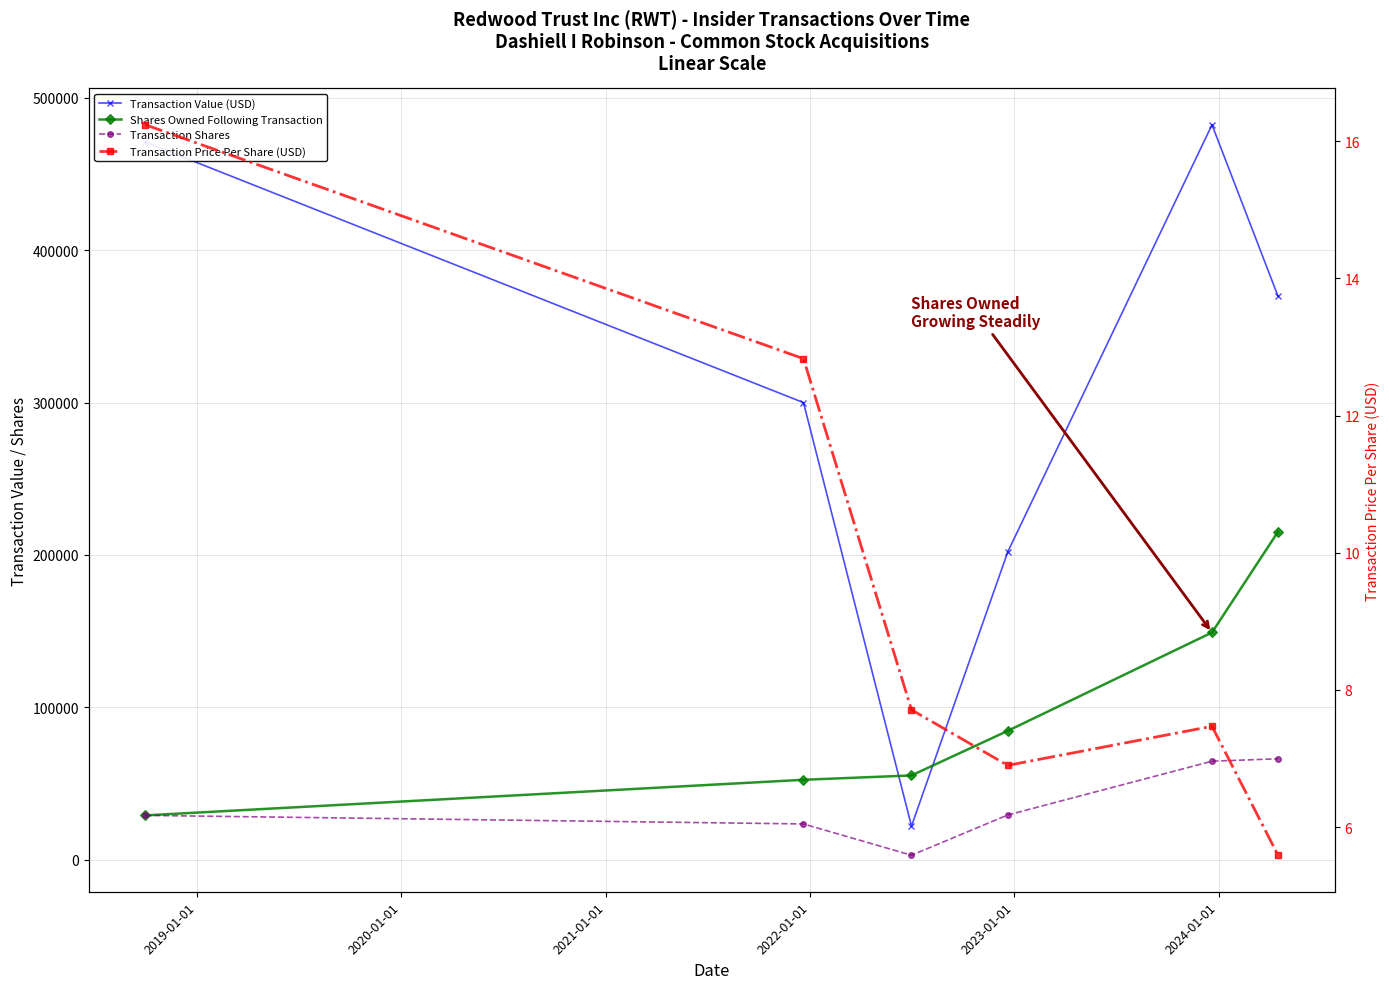

At how many categories does at least one series exceed 198930?

5